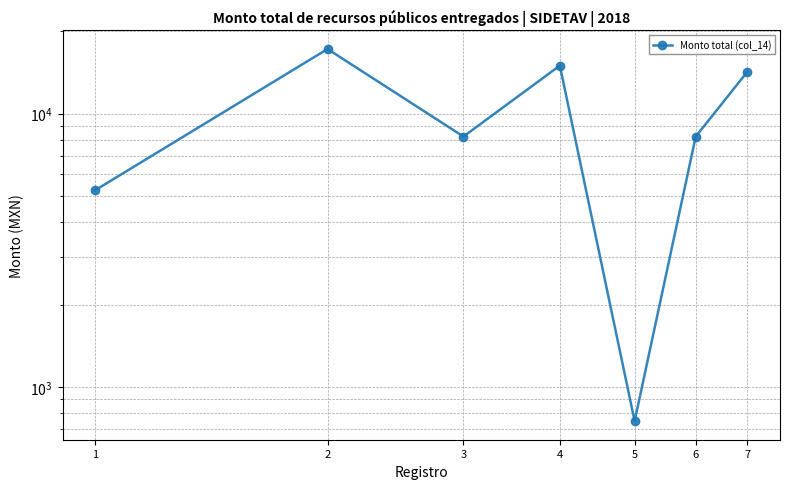

How many lines are shown in the chart?

1